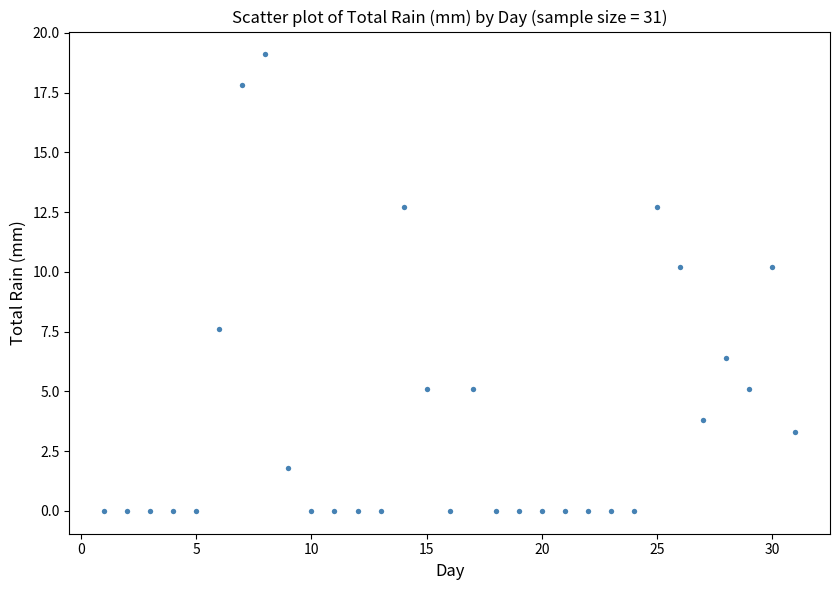

What is the range of X values (max minus min)?

30.0